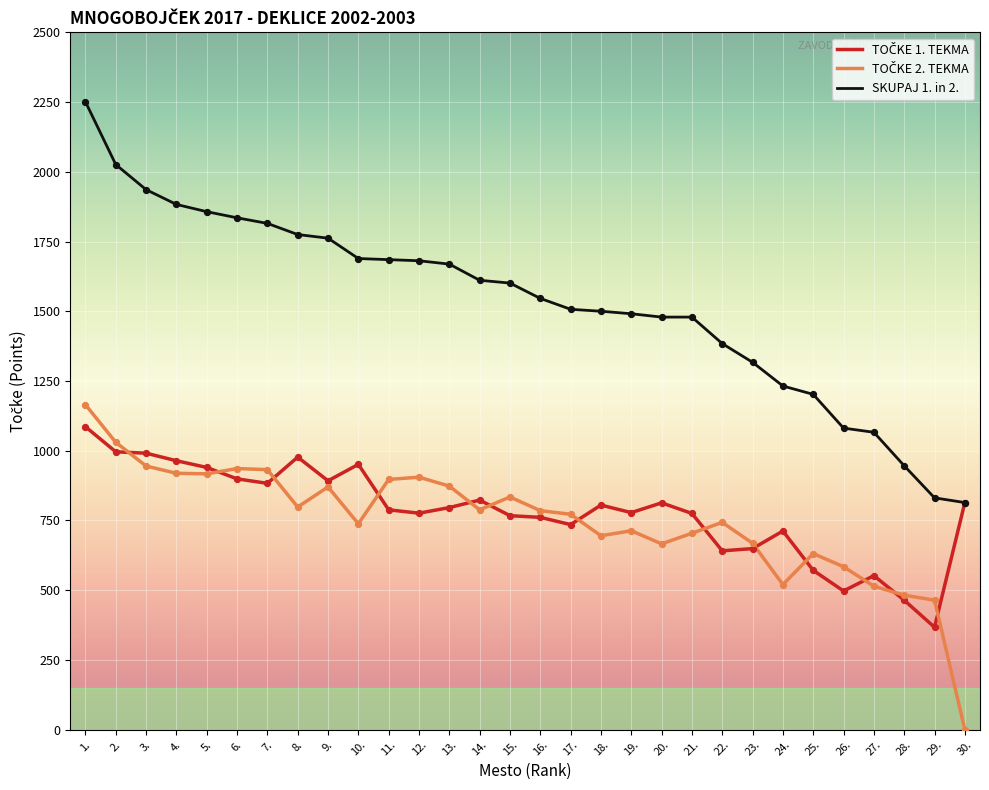

Which series has the widest spread of values?

SKUPAJ 1. in 2.